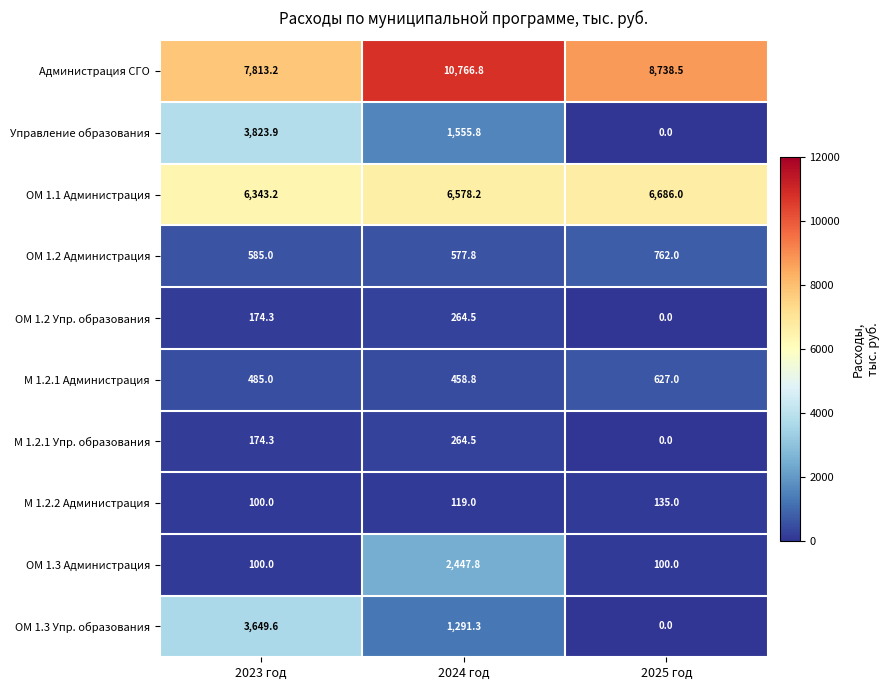

Rank the categories by М 1.2.1 Упр. образования value from lowest to highest.

2025 год, 2023 год, 2024 год